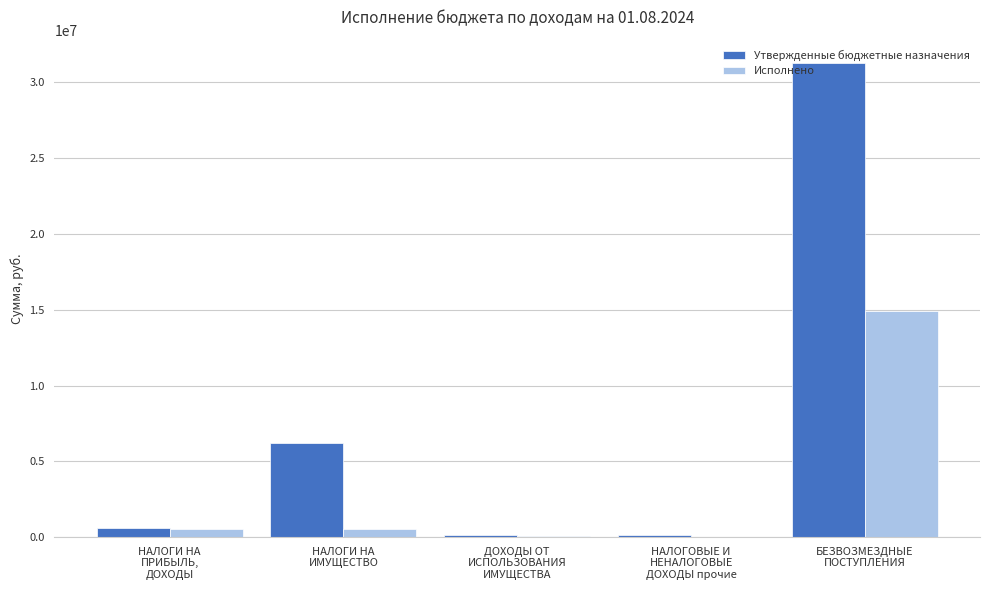

How many groups of bars are there?

5